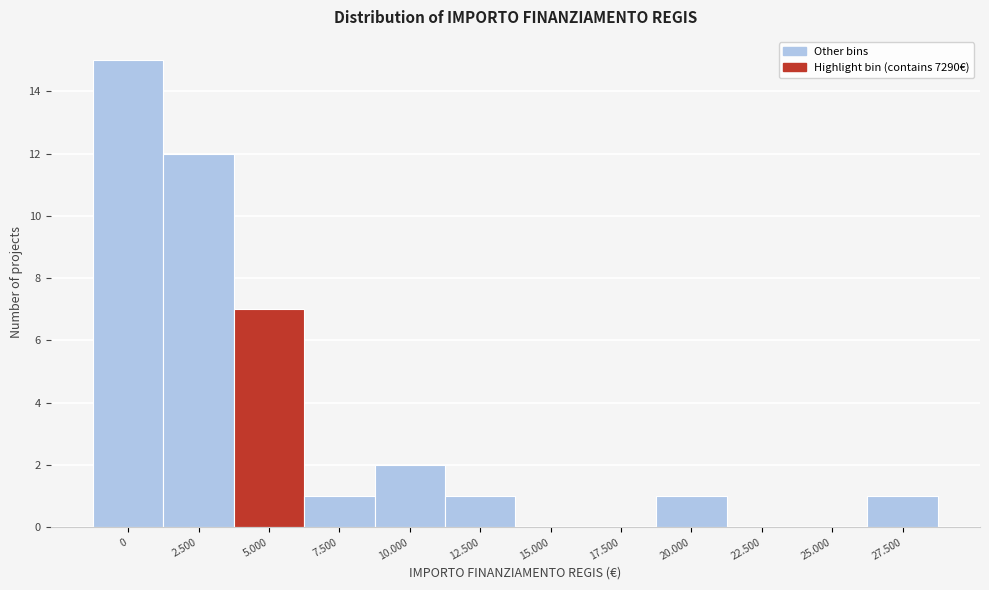

Reading left to right, transcribe all the data shown in this chart.

0=15	2.500=12	5.000=7	7.500=1	10.000=2	12.500=1	15.000=0	17.500=0	20.000=1	22.500=0	25.000=0	27.500=1